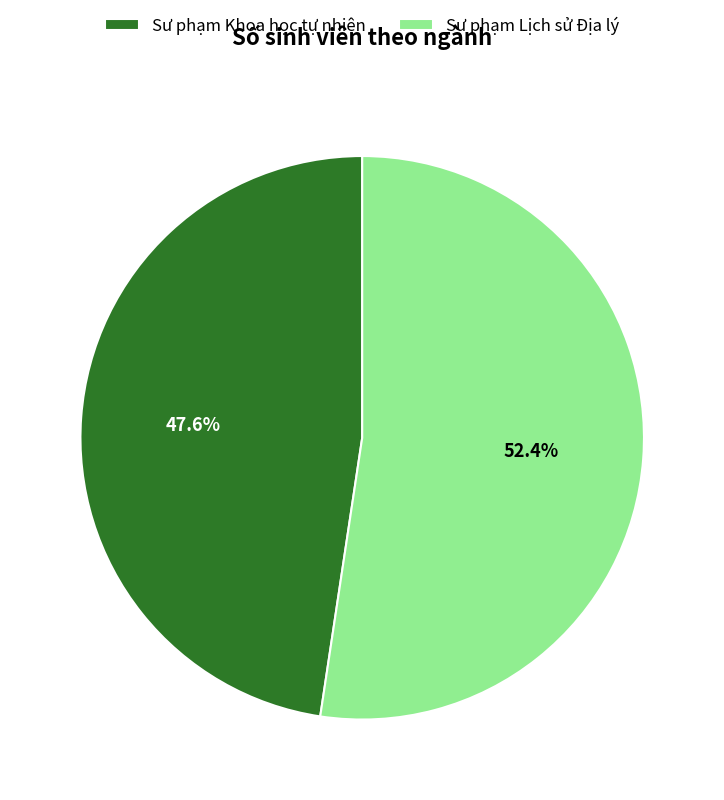

Which slice represents more than half of the pie?

Sư phạm Lịch sử Địa lý